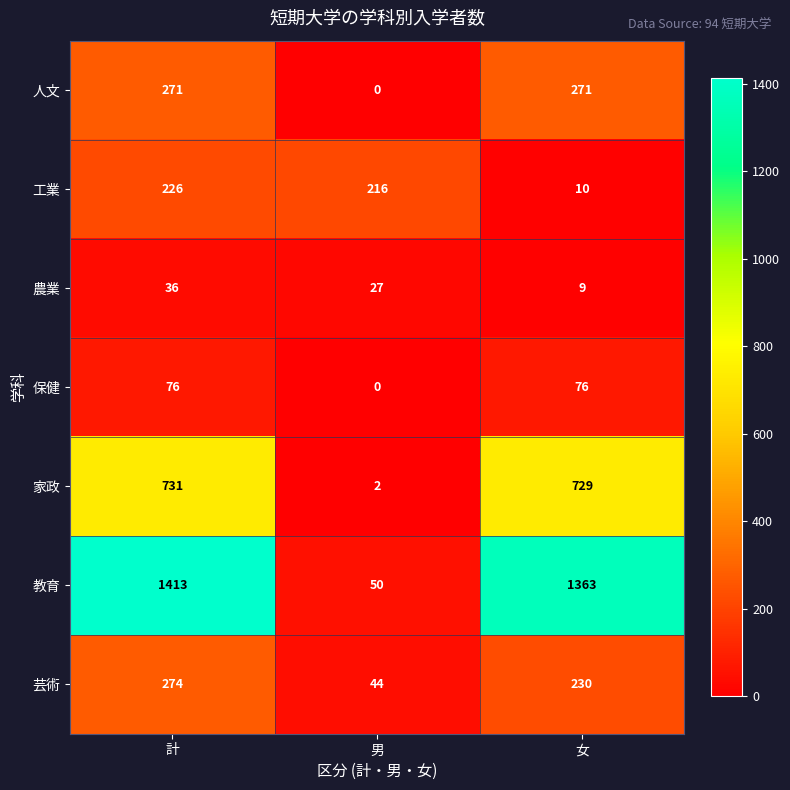

Reading right to left, list all the values displayed in this chart.

人文: 女=271	男=0	計=271
工業: 女=10	男=216	計=226
農業: 女=9	男=27	計=36
保健: 女=76	男=0	計=76
家政: 女=729	男=2	計=731
教育: 女=1363	男=50	計=1413
芸術: 女=230	男=44	計=274